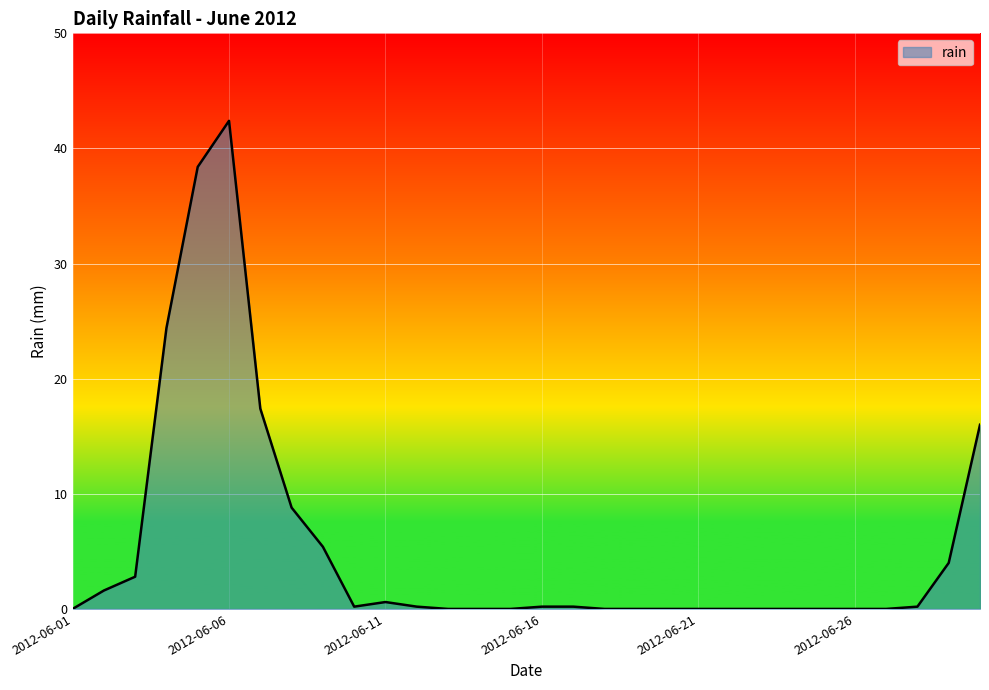

How many categories are shown in the chart?

30